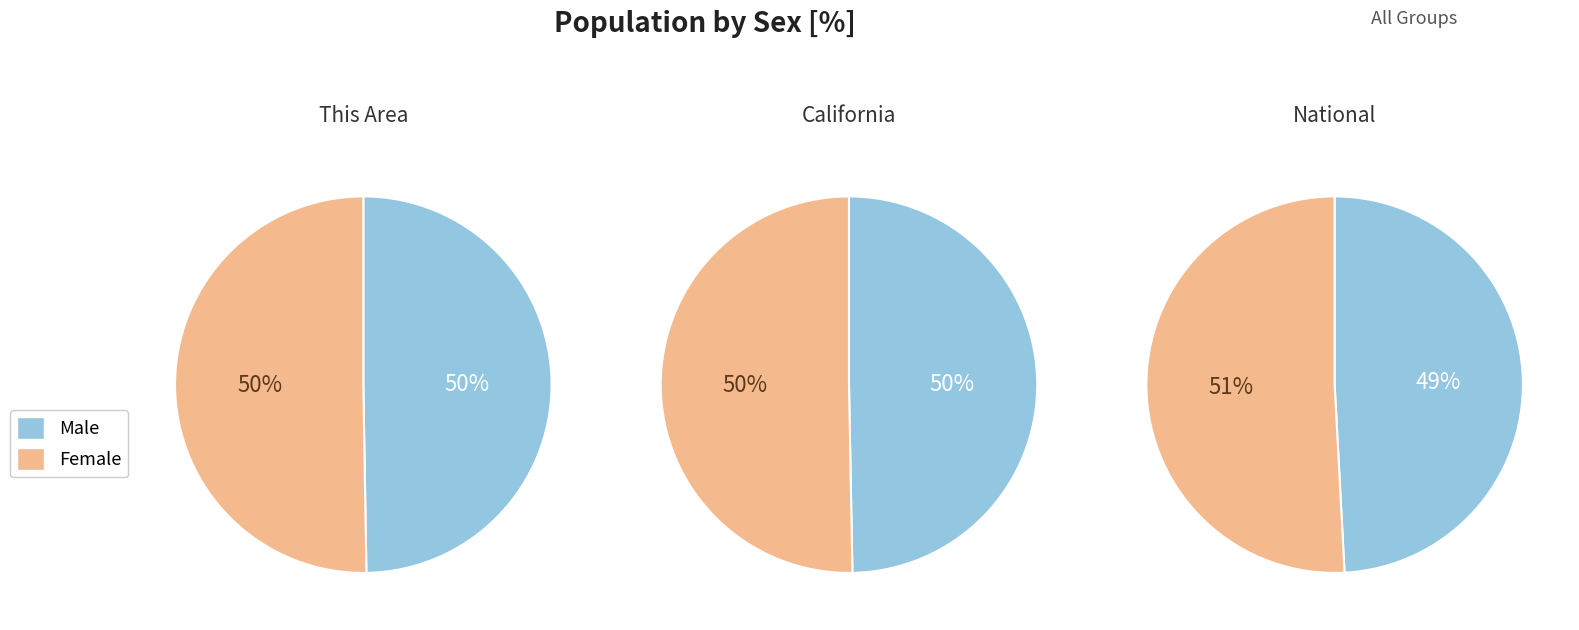

To the nearest percent, what portion does Male represent?

50%